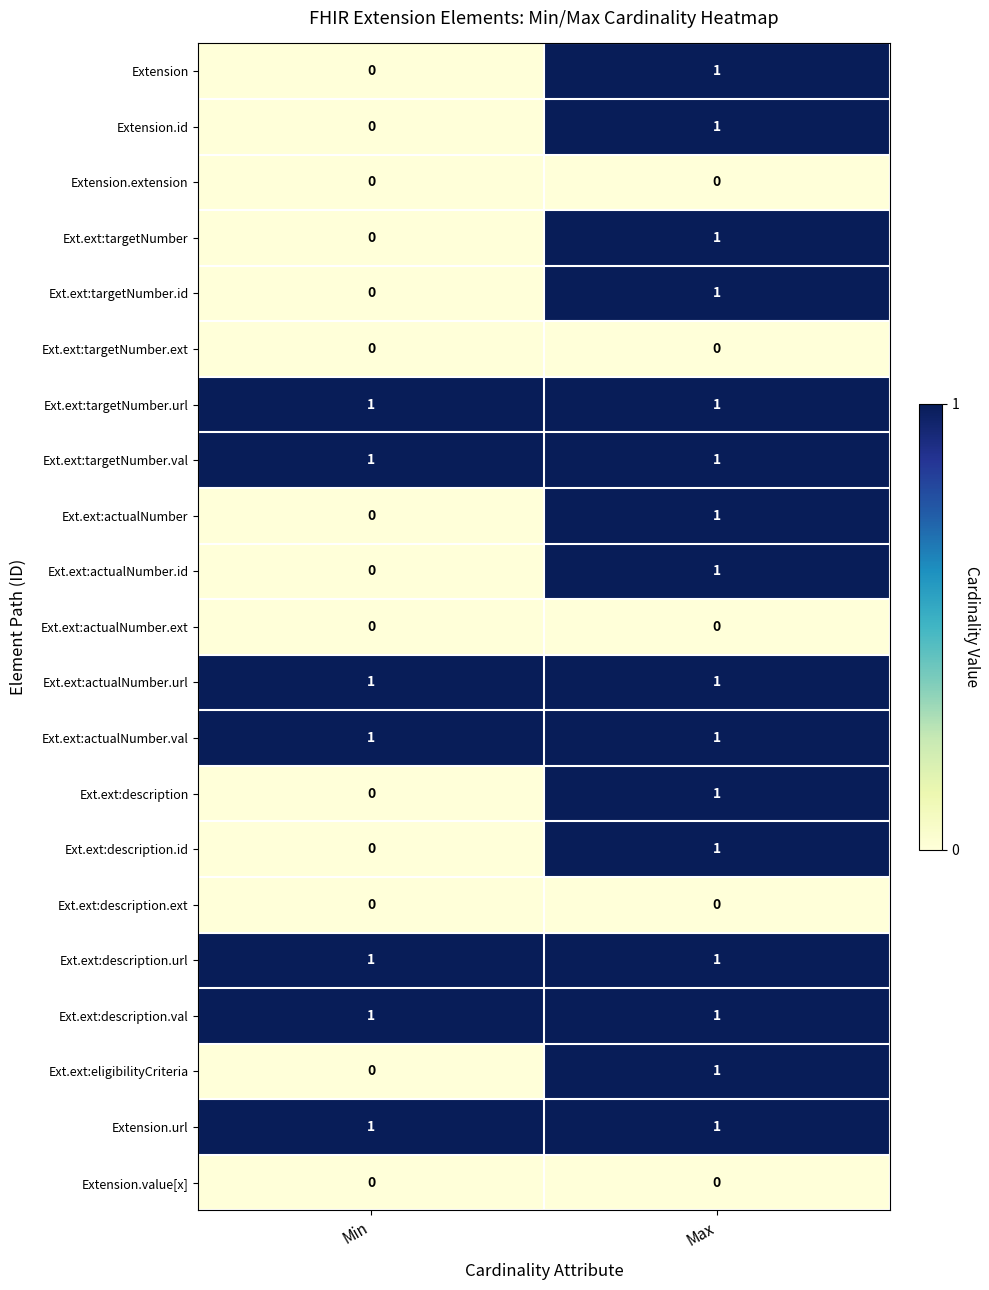

What is the total value across all series at Min?

7